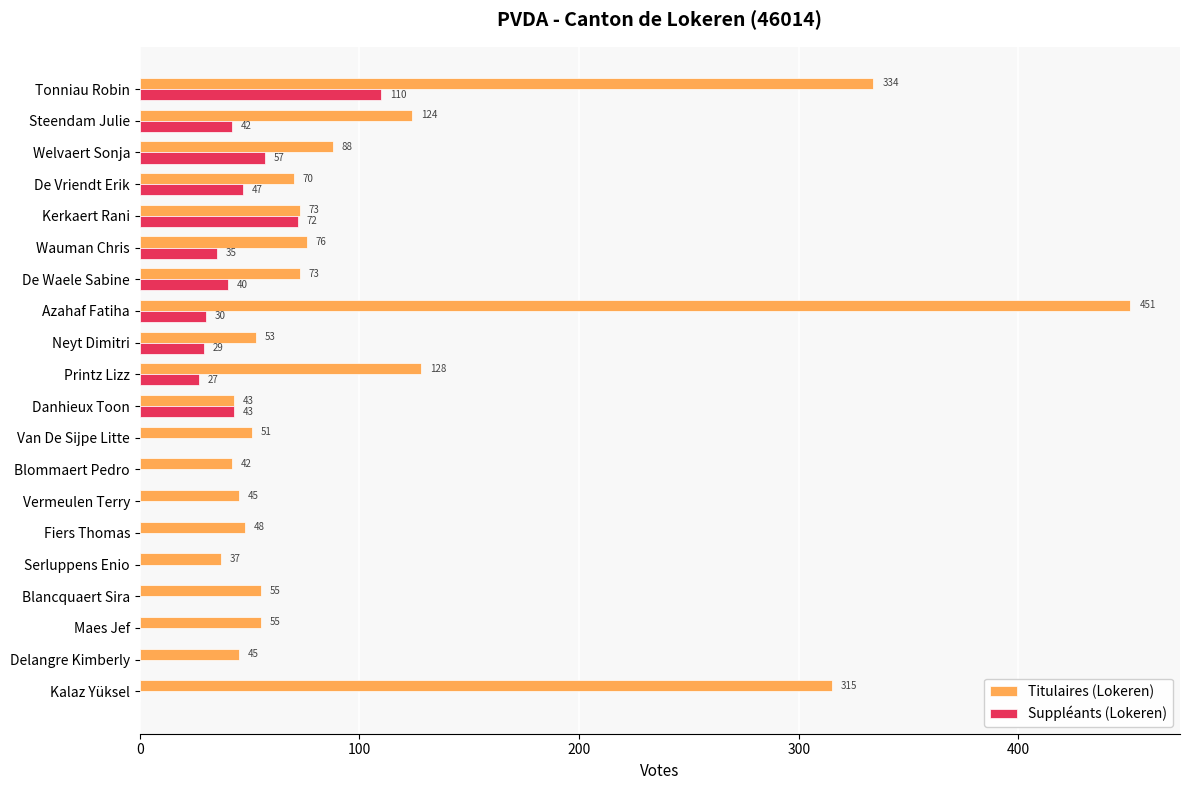

At which label is Titulaires (Lokeren) closest to 244?

Kalaz Yüksel